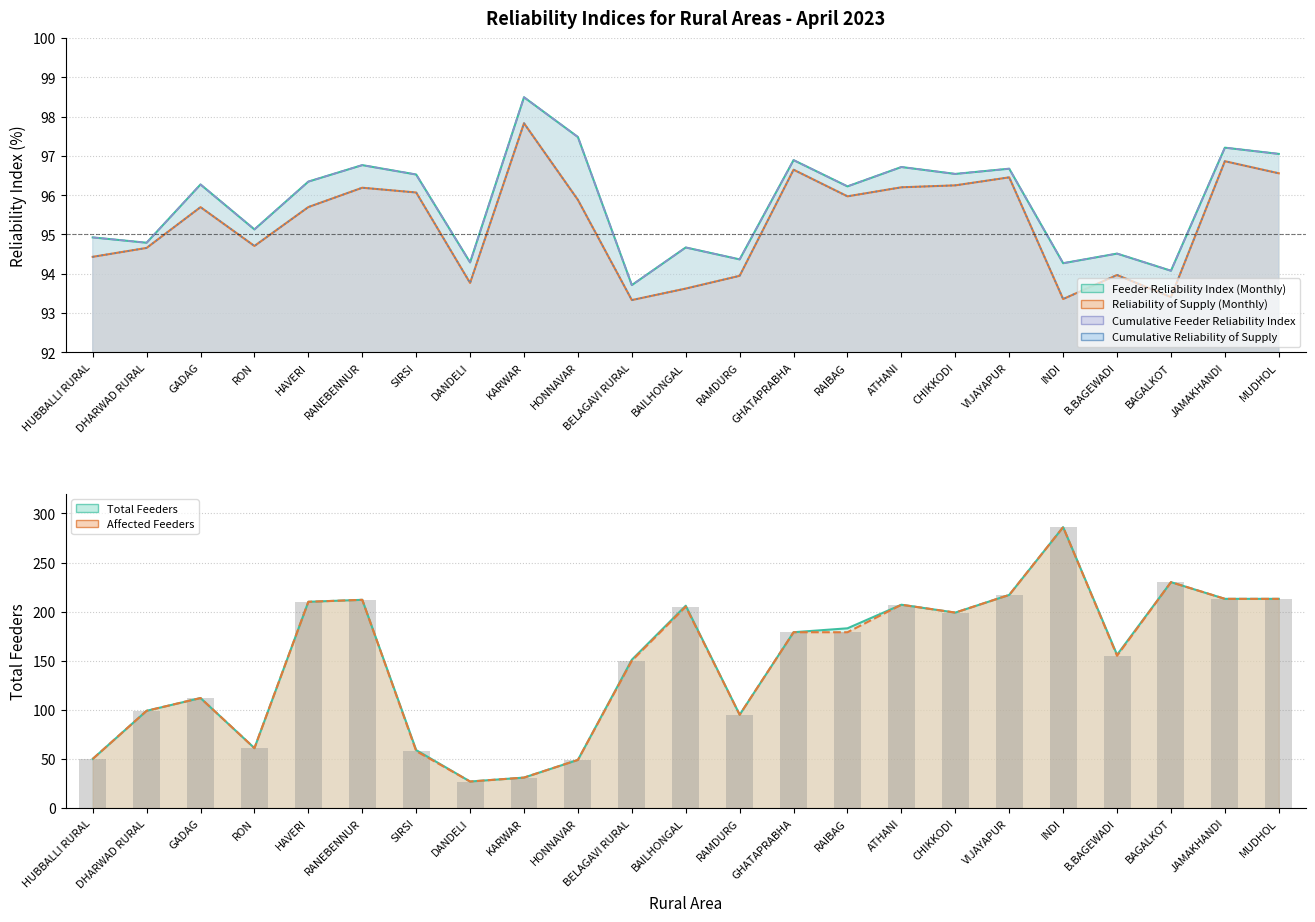

How many distinct data groups are displayed?

4